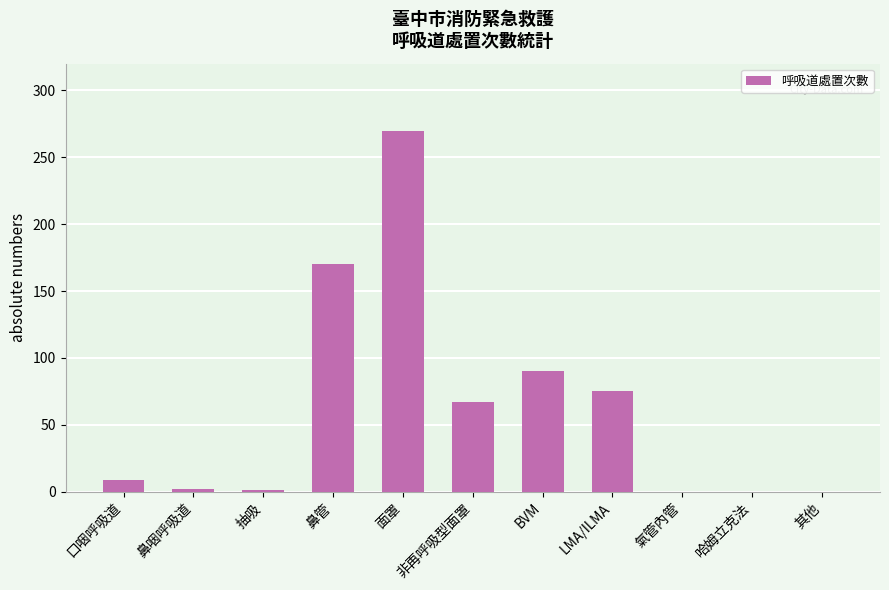

At which label is the value closest to 135?

鼻管